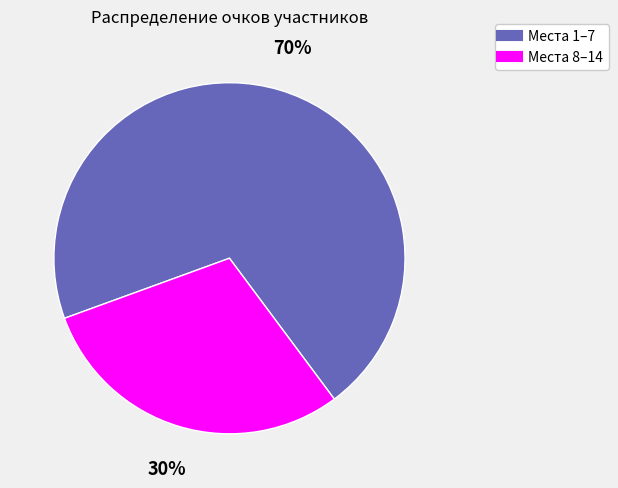

To the nearest percent, what is the average slice percentage?

50%